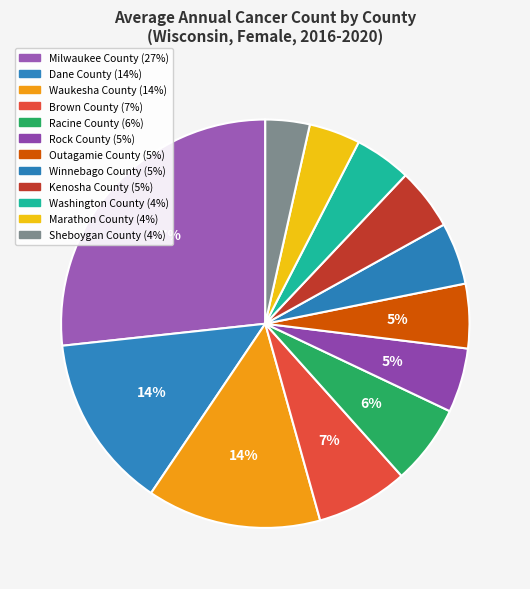

Is there any slice that represents more than half of the pie?

No